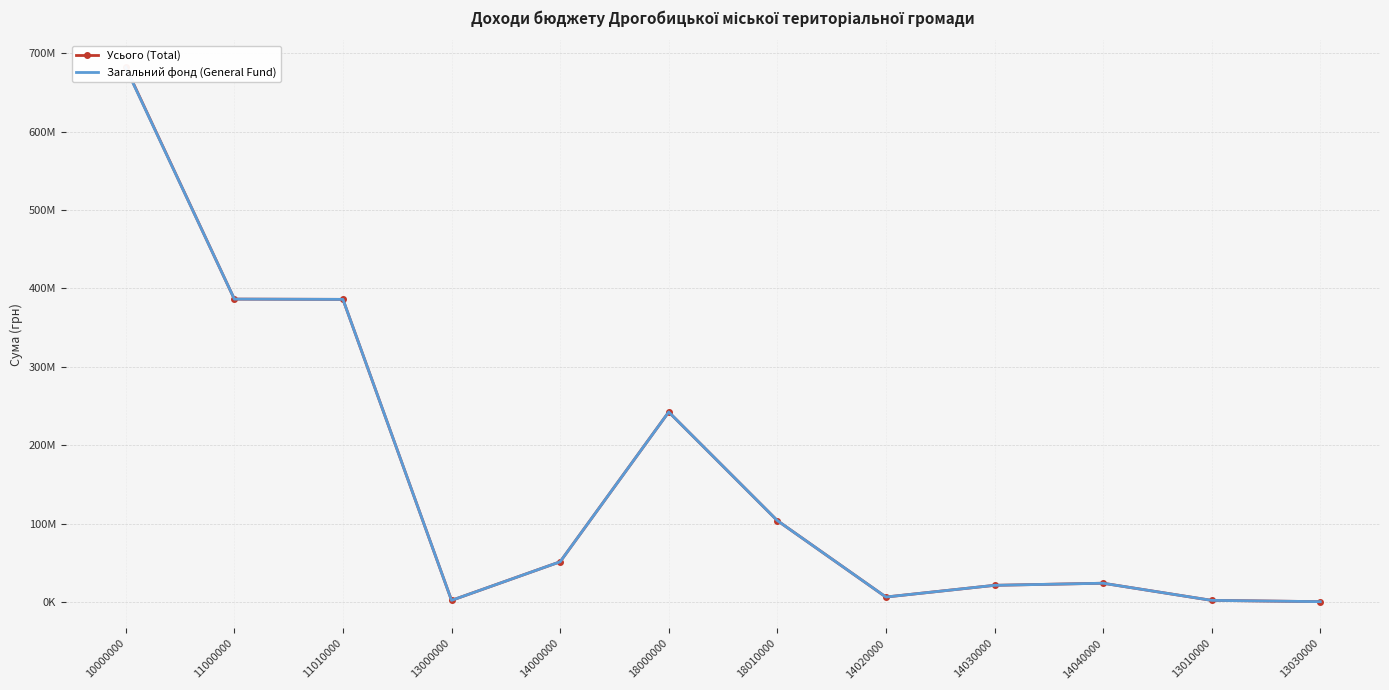

What is the approximate value of Загальний фонд (General Fund) at 11010000, to the nearest 100?

386000000